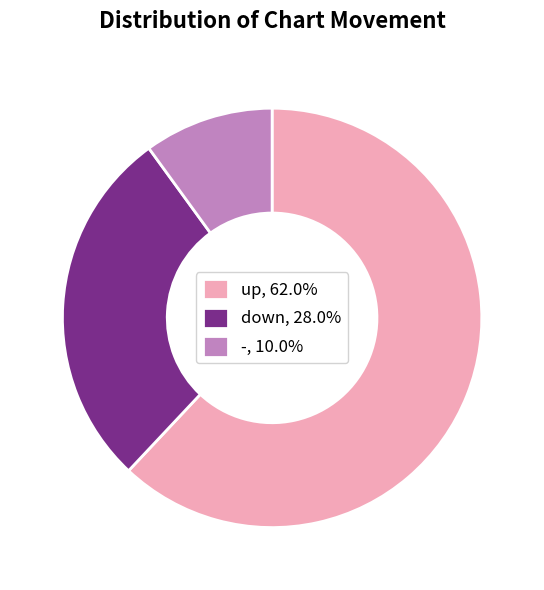

Is there a majority slice in this chart?

Yes